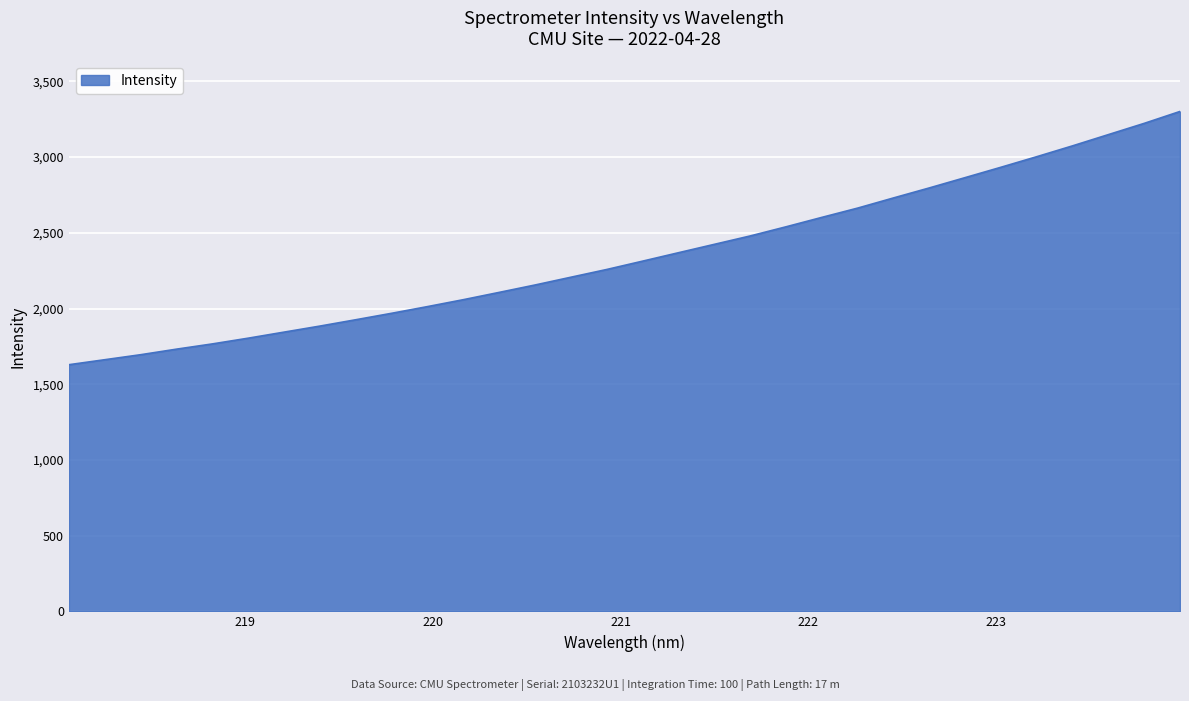

Reading left to right, what are all the values shown in this chart?

1629.1	1662.1	1695.1	1731.8	1766.5	1804.4	1844.4	1884.3	1926.2	1968.8	2013.0	2058.8	2106.9	2155.8	2207.1	2258.2	2313.3	2368.9	2424.2	2479.5	2540.0	2602.2	2663.5	2730.6	2796.7	2864.8	2933.3	3003.0	3074.6	3148.9	3223.0	3301.7